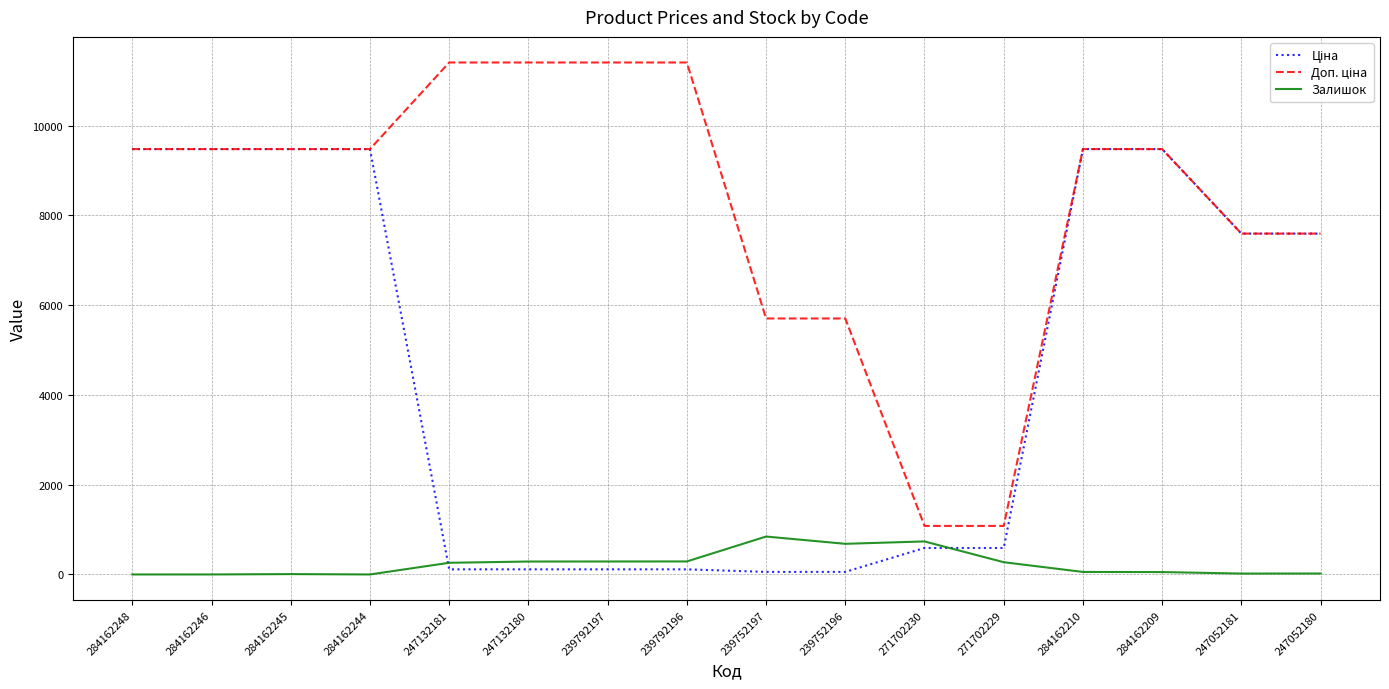

Is this an area chart (filled region under the line)?

No